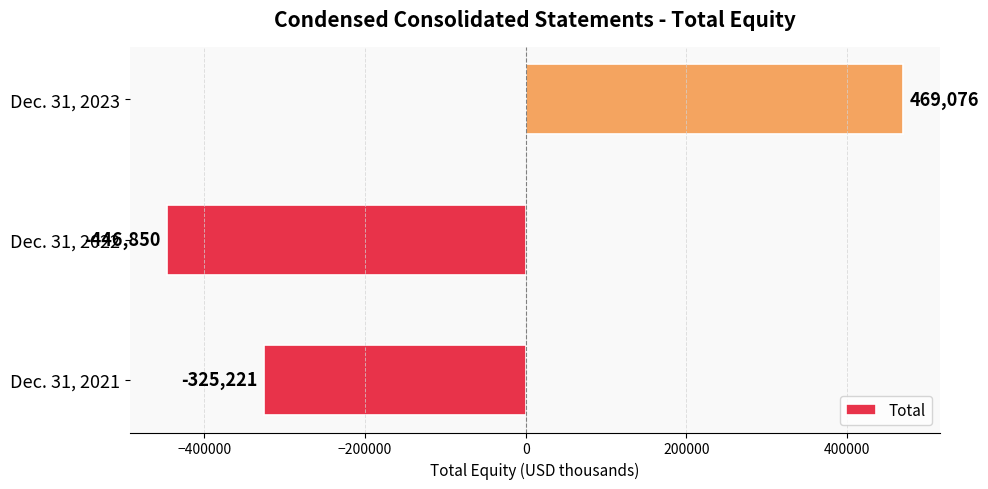

Reading bottom to top, what are all the values shown in this chart?

Dec. 31, 2021=-325221	Dec. 31, 2022=-446850	Dec. 31, 2023=469076